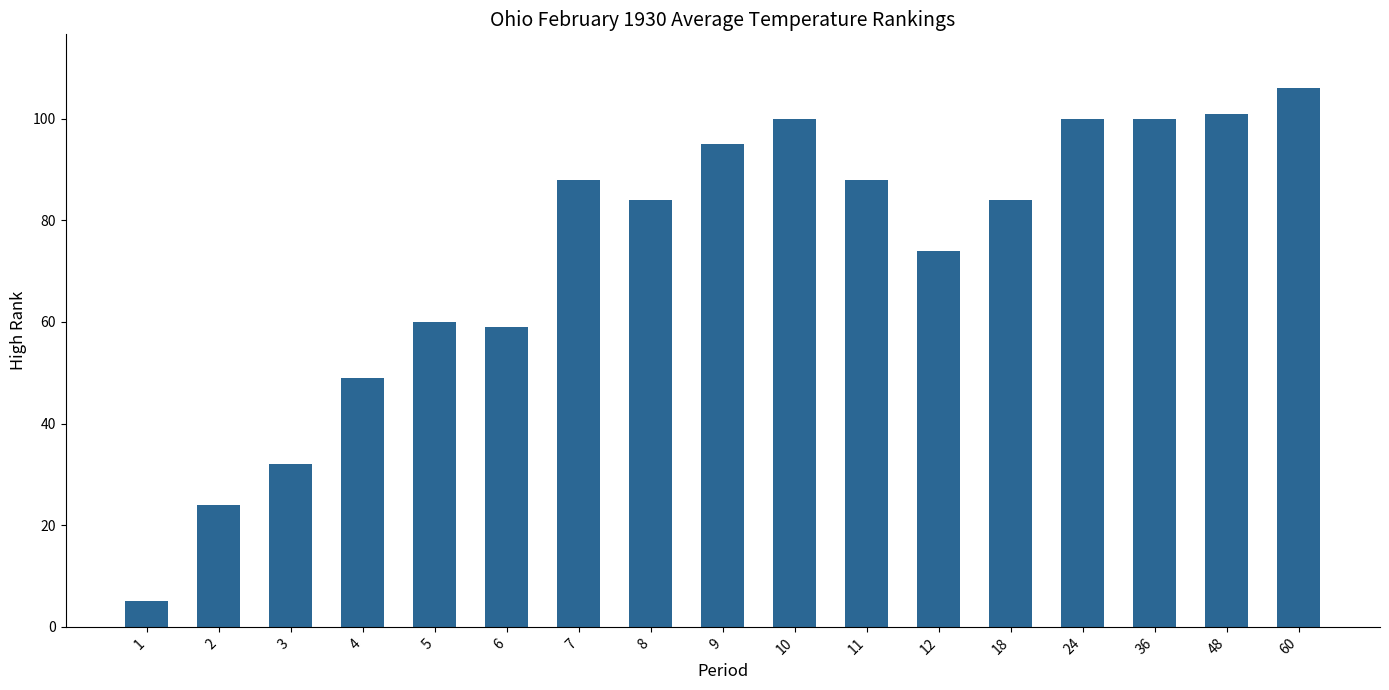

Reading left to right, extract all data points from this chart.

1=5	2=24	3=32	4=49	5=60	6=59	7=88	8=84	9=95	10=100	11=88	12=74	18=84	24=100	36=100	48=101	60=106